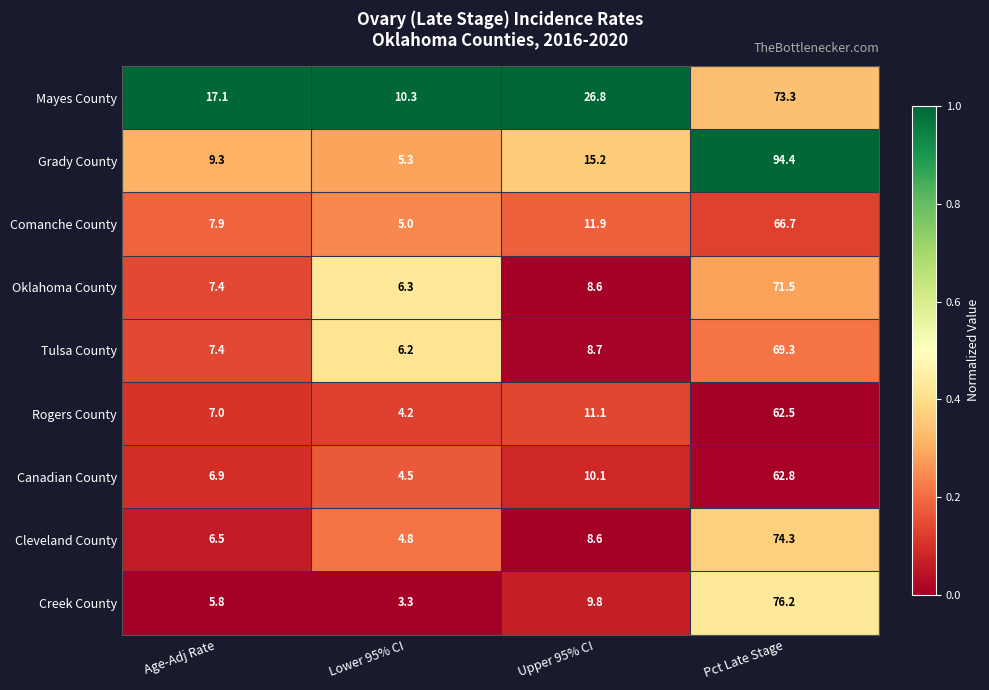

True or false: Grady County has a value of 127.5 at Pct Late Stage.

False